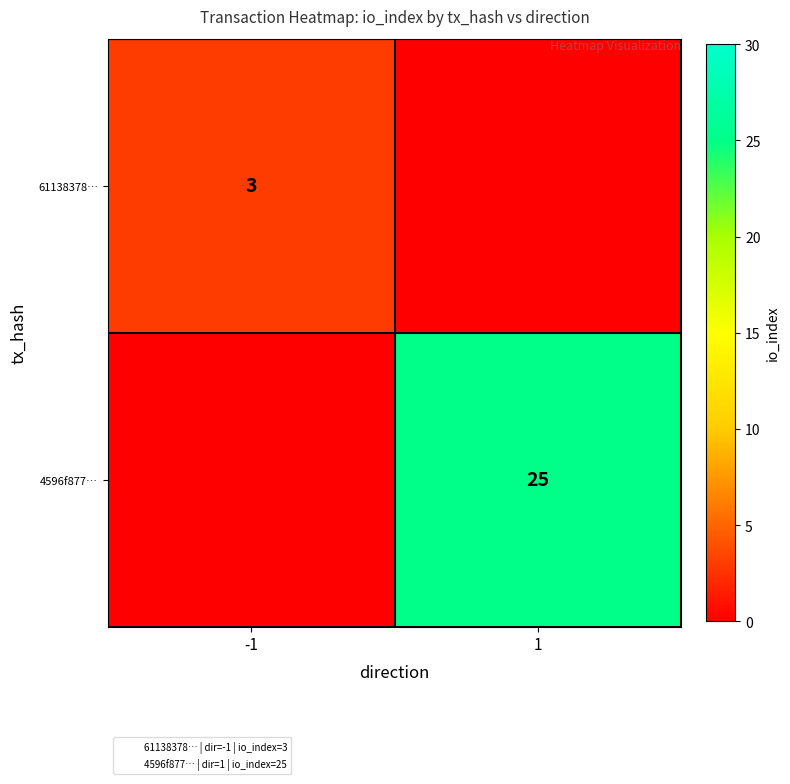

What is the sum of the 61138378… values at 1 and -1?

3